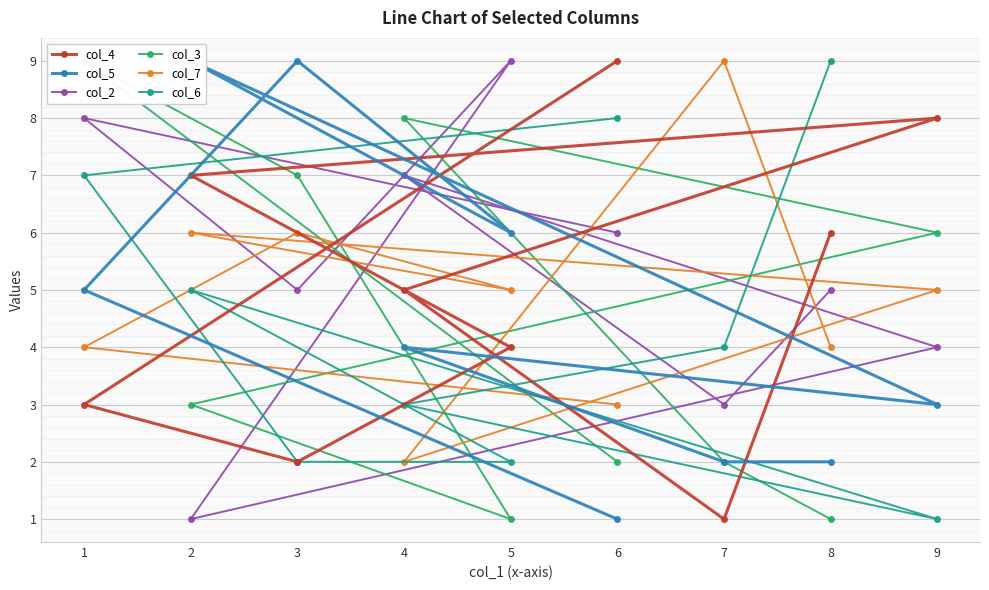

How many col_2 values are between 4 and 7?

5